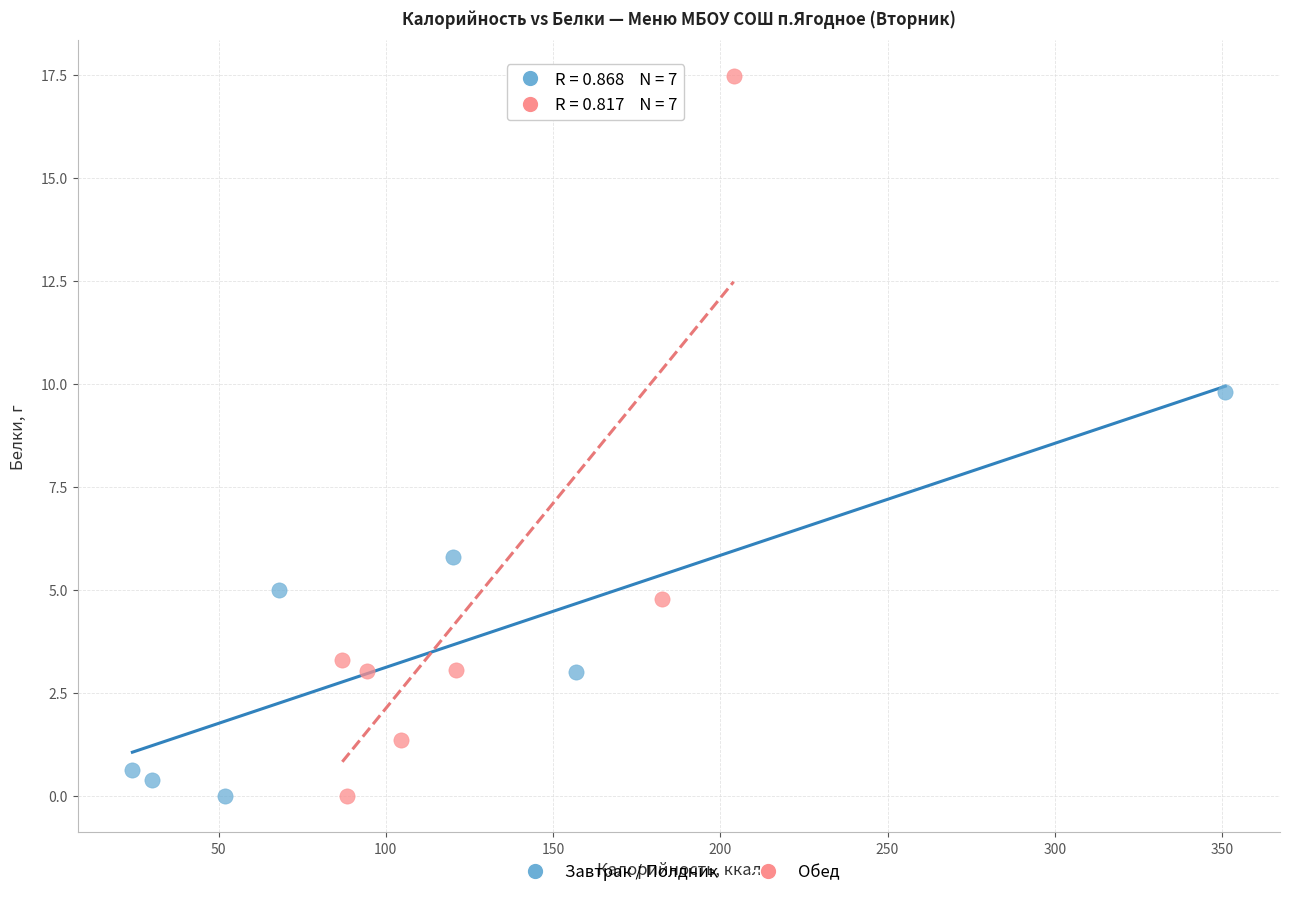

Which series has the widest spread of Y values?

Обед